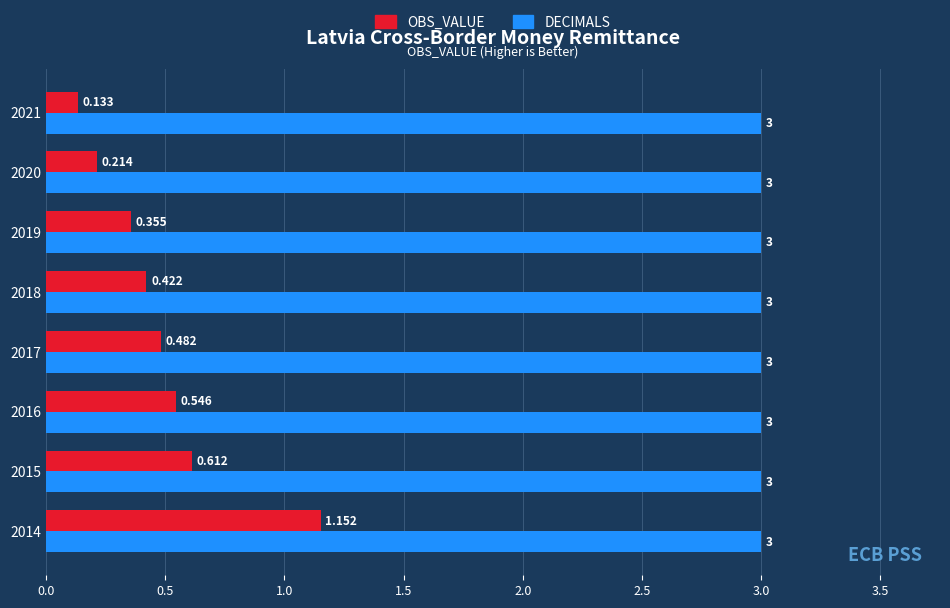

Rank the series at 2014 from lowest to highest value.

OBS_VALUE, DECIMALS